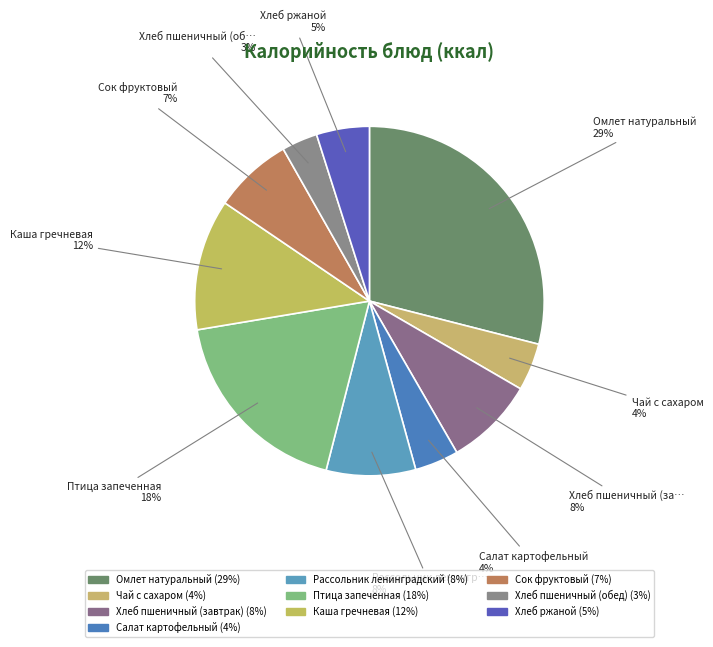

Rank the categories by value from lowest to highest.

Хлеб пшеничный (обед), Салат картофельный, Чай с сахаром, Хлеб ржаной, Сок фруктовый, Рассольник ленинградский, Хлеб пшеничный (завтрак), Каша гречневая, Птица запеченная, Омлет натуральный